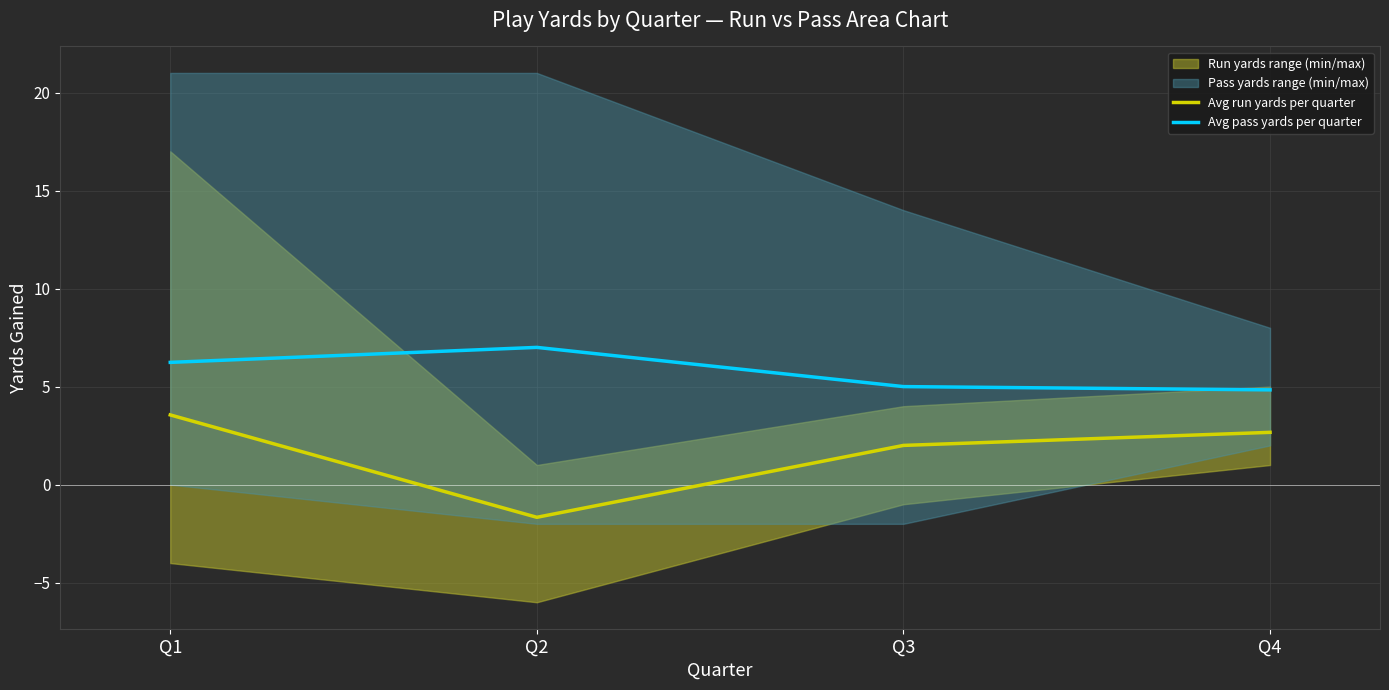

What is the sum of the Avg run yards per quarter values at Q1 and Q4?

6.2